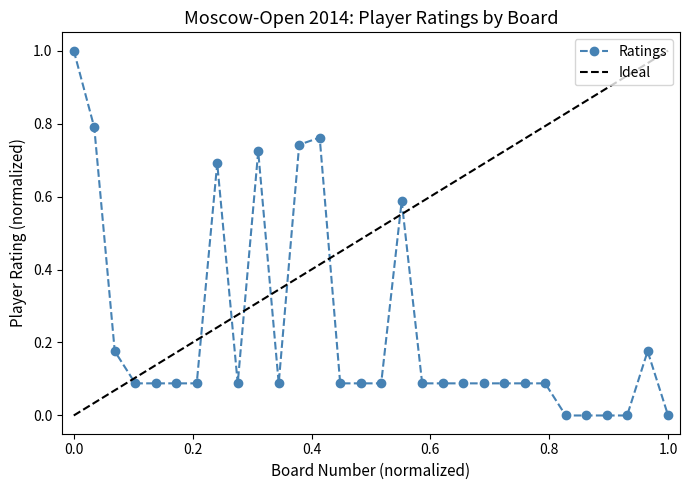

What is the maximum value shown in the chart?

1.0